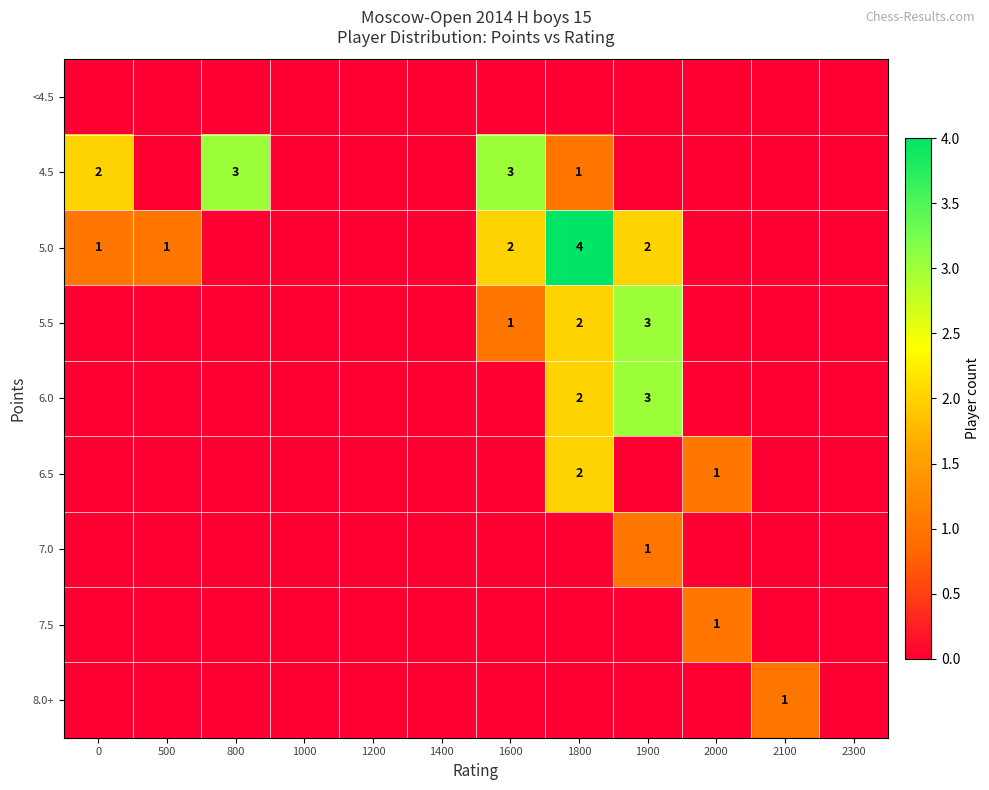

Rank the series at 1600 from highest to lowest value.

4.5, 5.0, 5.5, <4.5, 6.0, 6.5, 7.0, 7.5, 8.0+